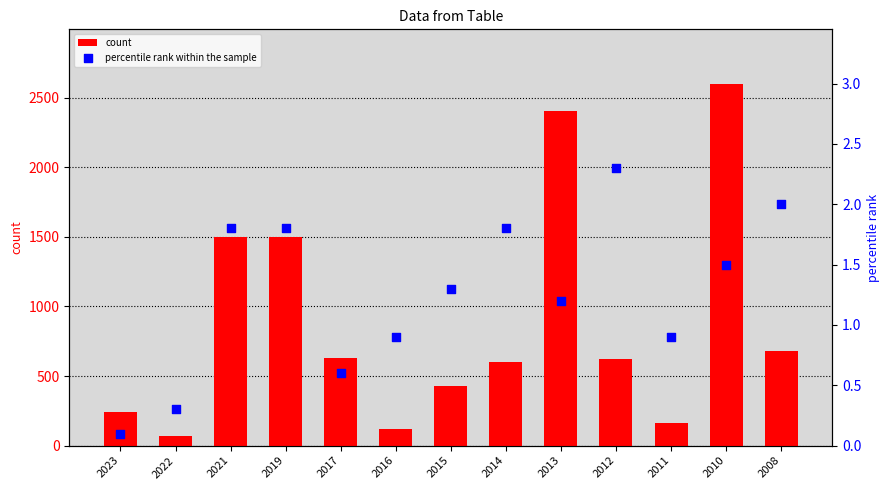

At how many categories does at least one series exceed 1855?

2